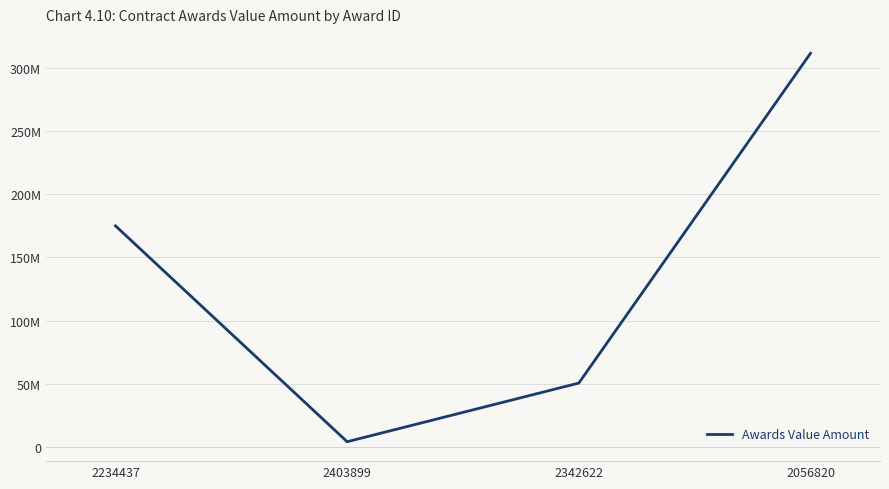

Is it true that the value at 2403899 is 4211838.0?

True